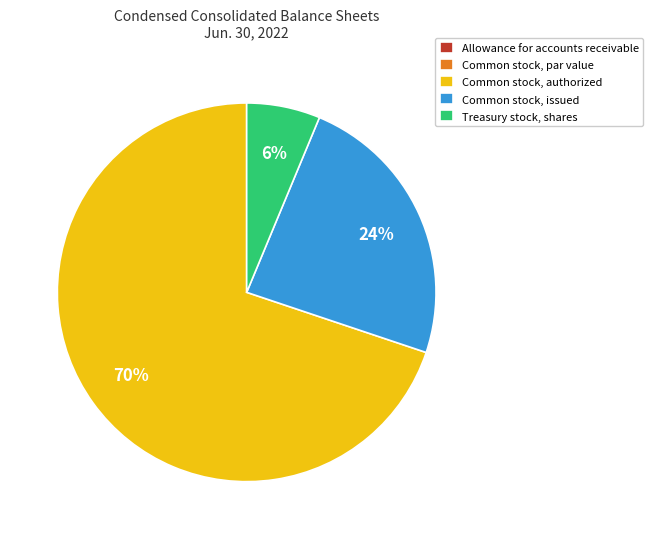

The Common stock, issued slice represents 24% of the pie. True or false?

True